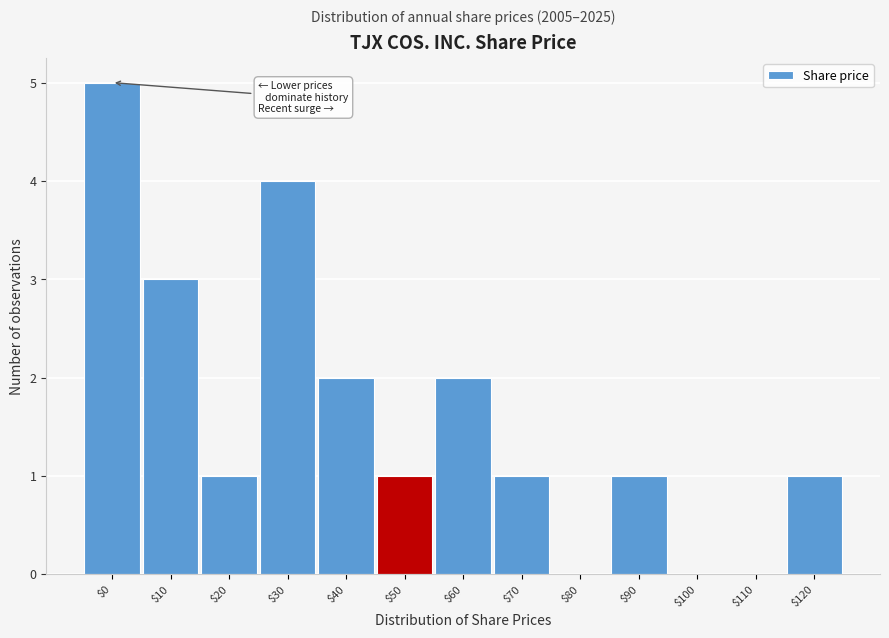

The chart shows a value of 3 at $40. True or false?

False